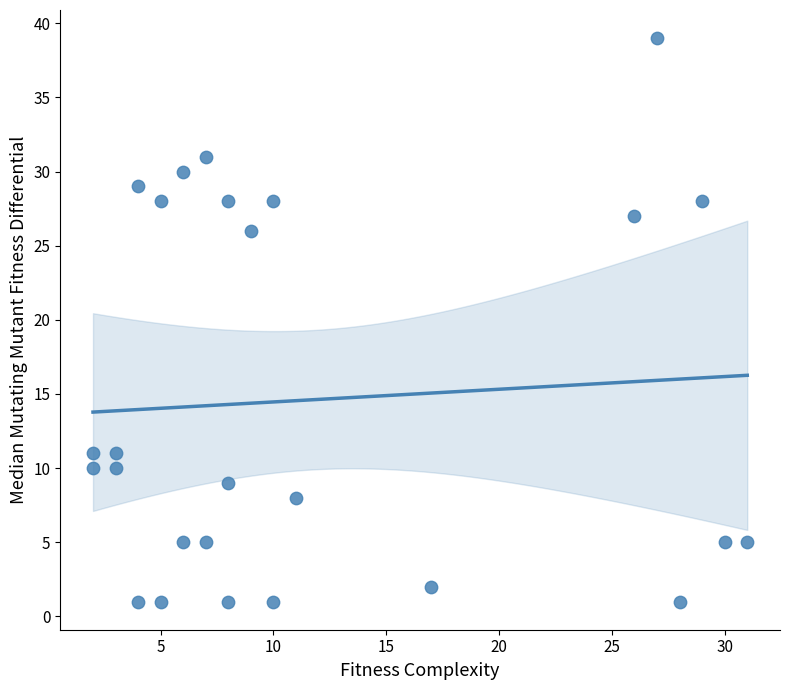

What is the range of X values (max minus min)?

29